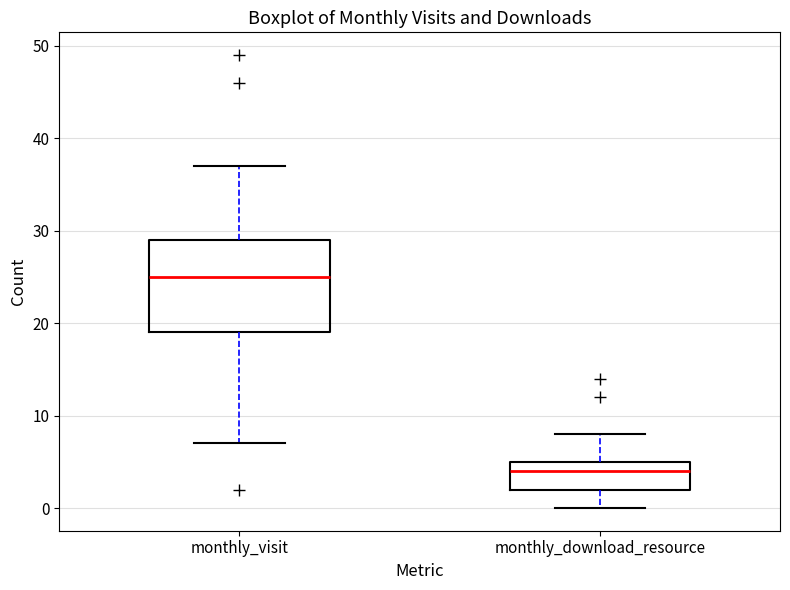

Reading left to right, transcribe this box plot: for each box, give where its median line is, the range the box spans, and where its two whiskers end, as read against the y-axis. The values are not printed on the chart, so give them approximately, as read against the axis.

monthly_visit: median 25, box 19 to 29, whiskers 7 to 37
monthly_download_resource: median 4, box 2 to 5, whiskers 0 to 8